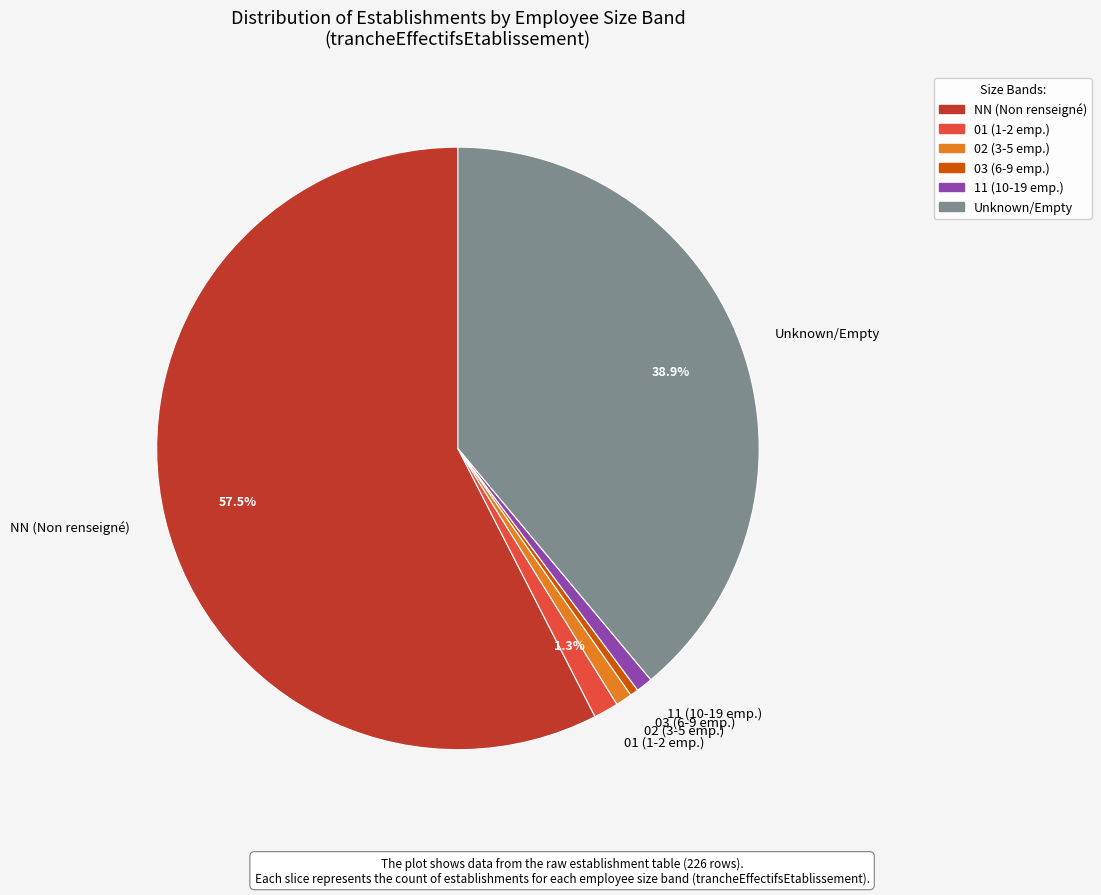

Do 01 (1-2 emp.) and Unknown/Empty together represent more than half of the pie?

No